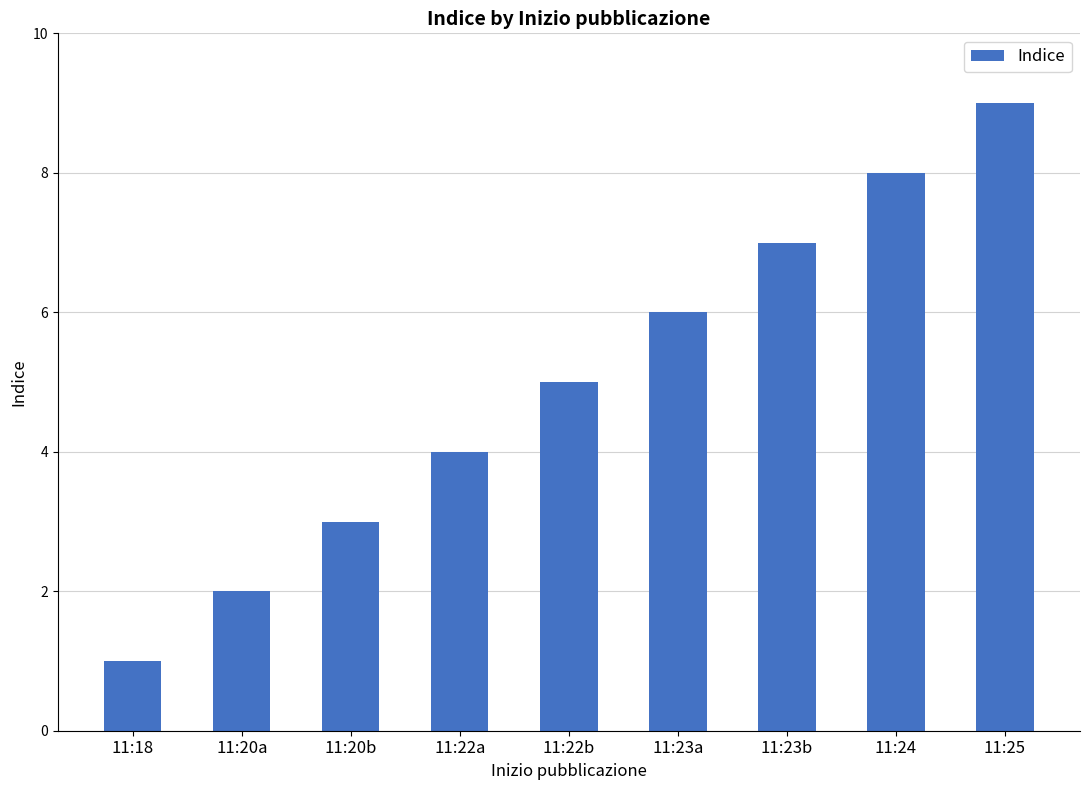

What is the difference between the second highest and minimum values?

7